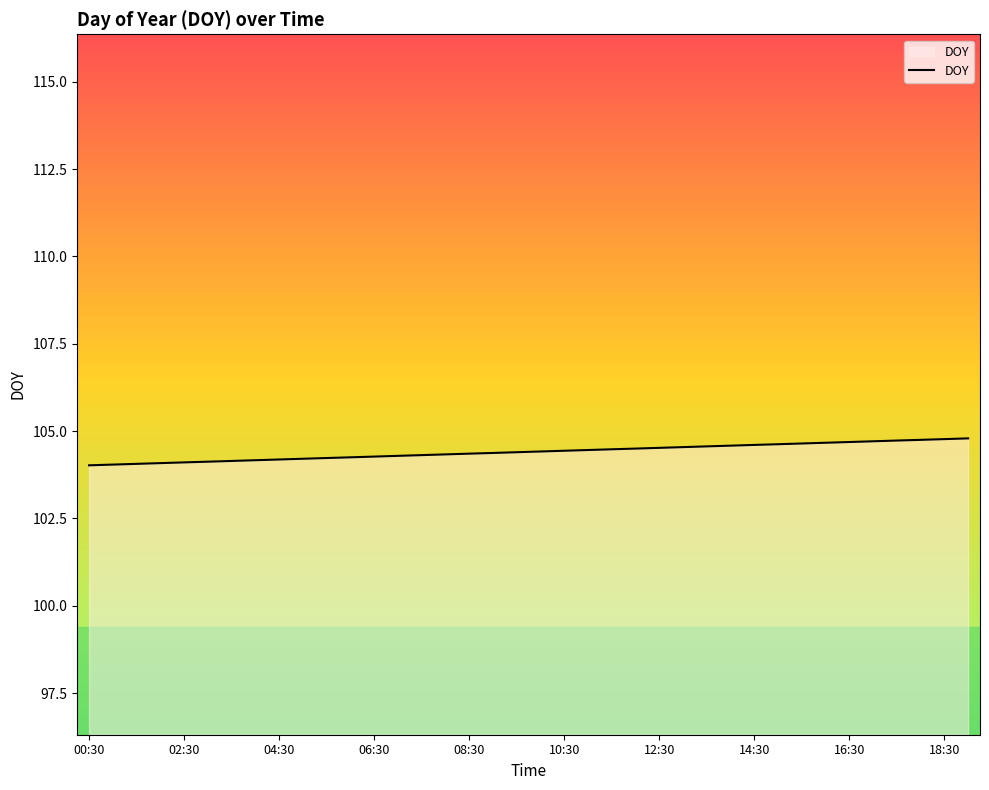

What is the smallest value displayed?

104.0